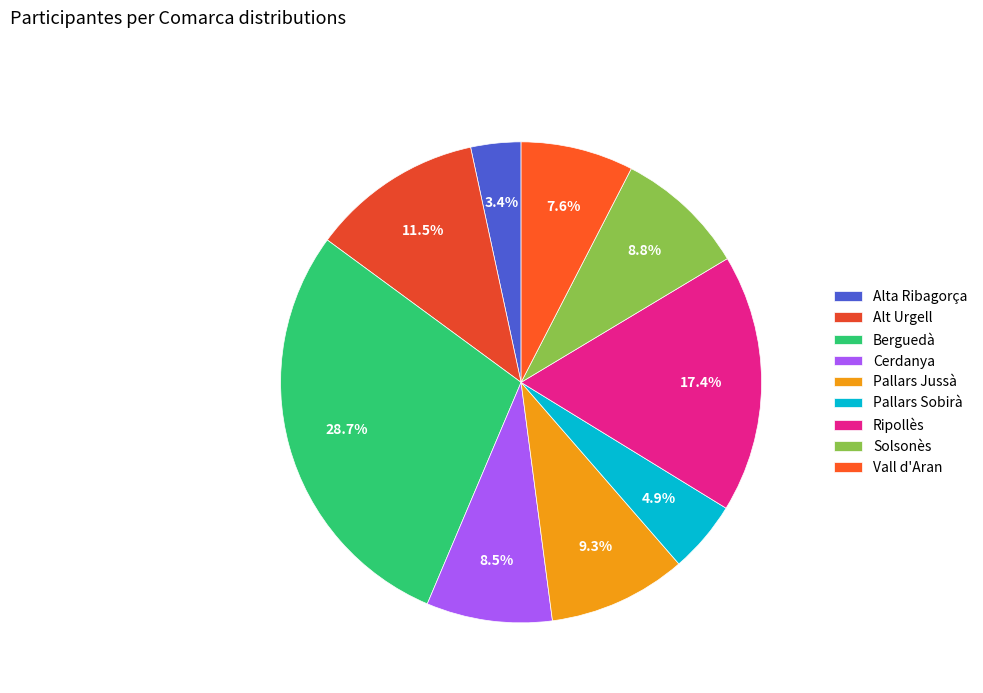

Which category has the biggest portion of the pie?

Berguedà